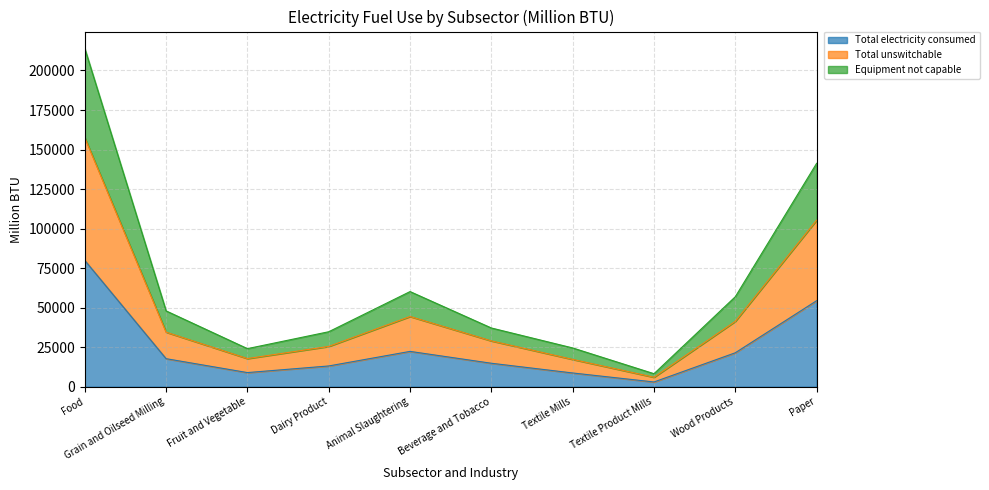

At how many categories does at least one series exceed 130829?

2